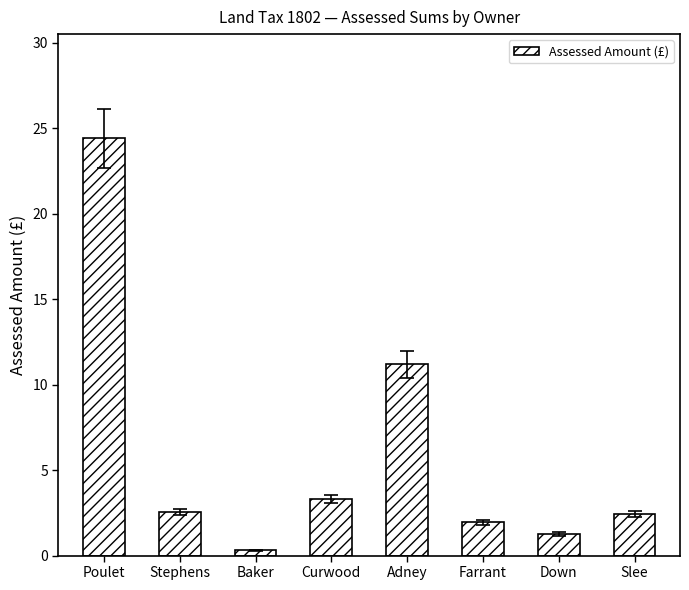

What is the label of the 5th bar from the right?

Curwood